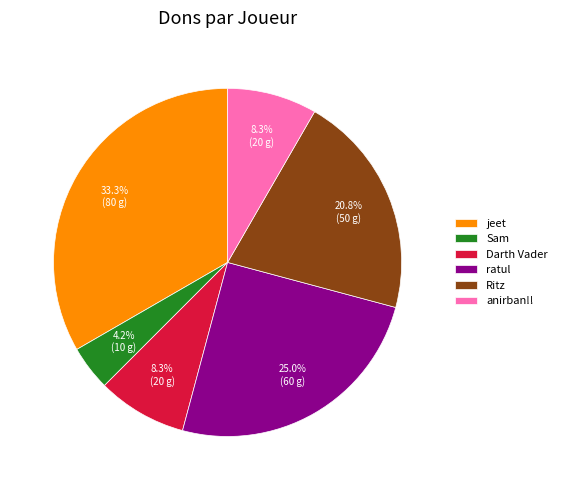

How much of the chart is everything except jeet?

66.7%